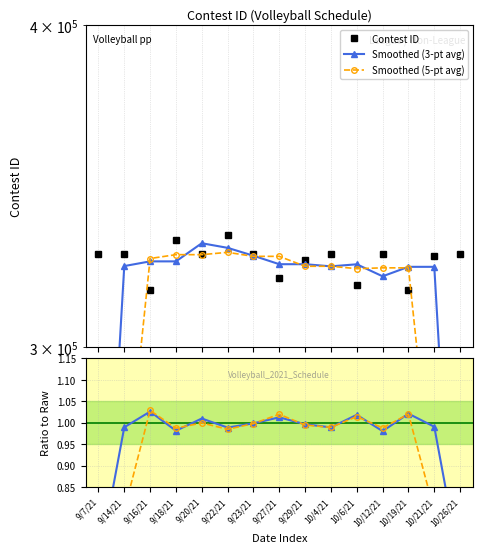

What is the sum of the Contest ID values at 9/18/21 and 9/27/21?

649059.0